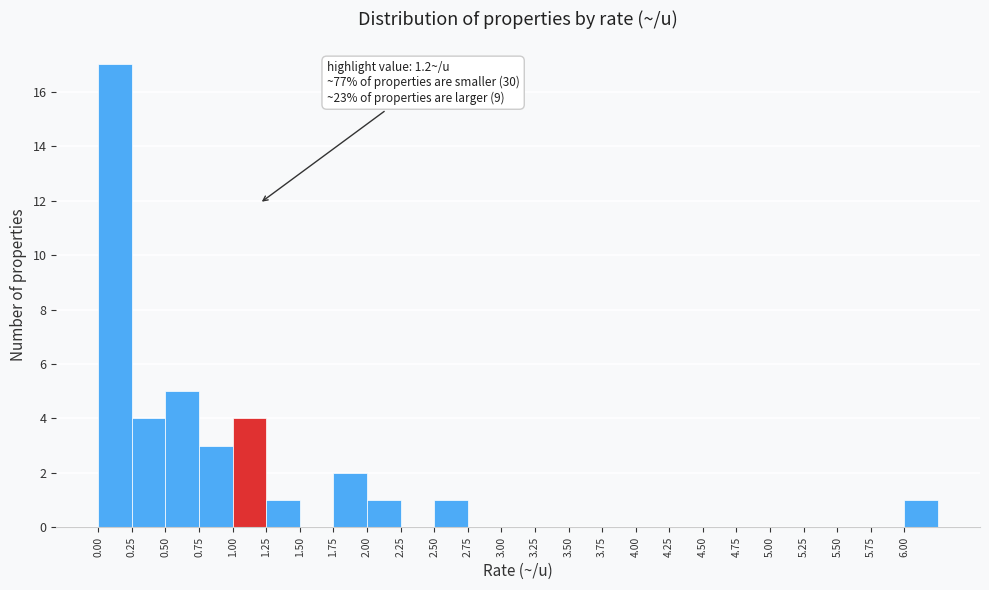

Over which range of the x-axis is the bar tallest?

0.00 to 0.25